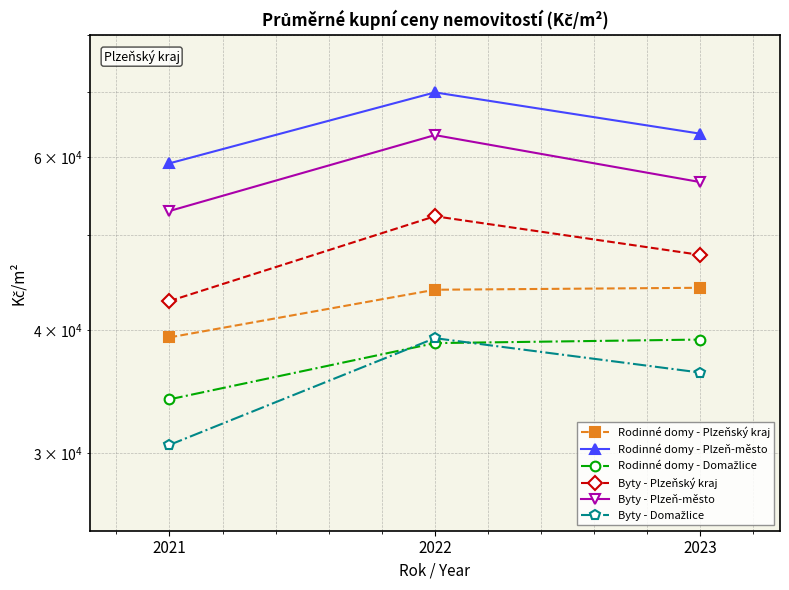

At which category is the sum across all series the highest?

2022